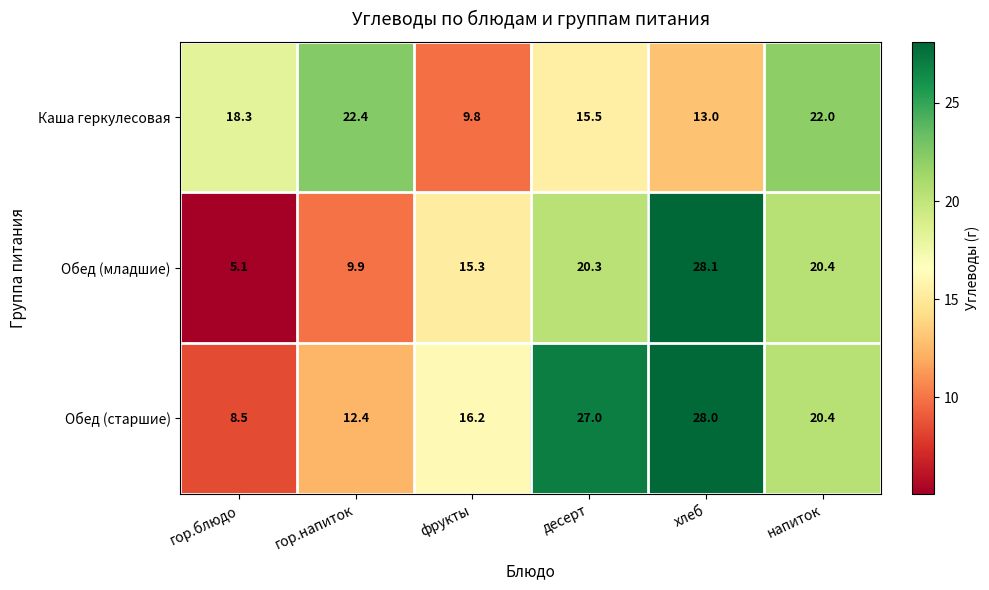

Between гор.напиток and хлеб, which series saw the biggest shift?

Обед (младшие)